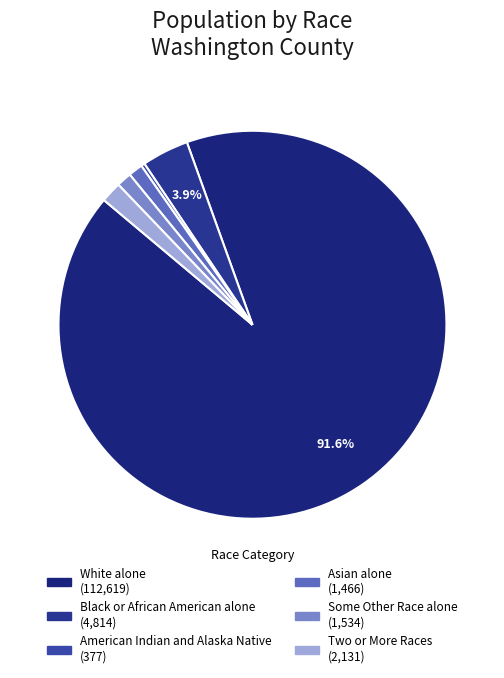

How many segments does this pie chart have?

6